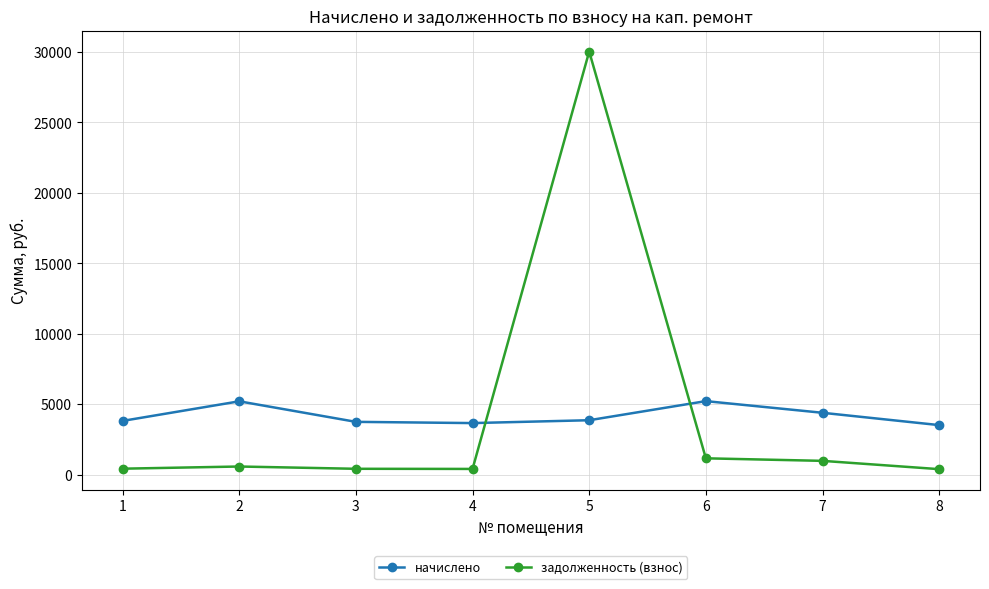

What is the difference between the задолженность (взнос) values at 6 and 4?

753.3